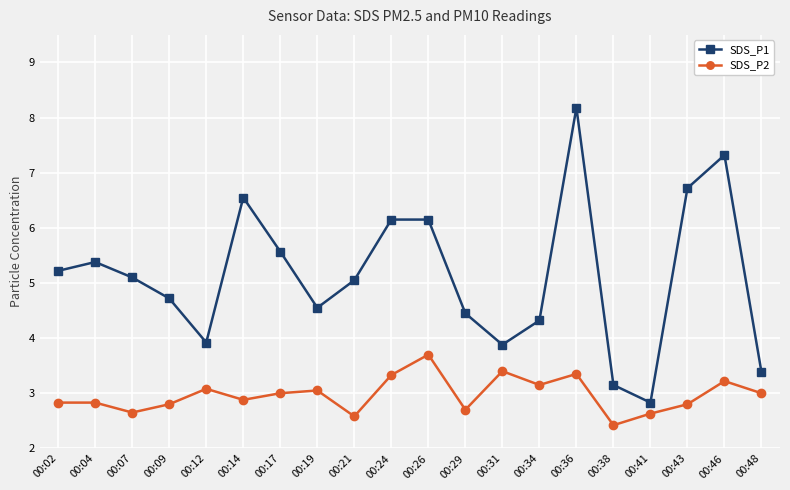

True or false: SDS_P2 has more than 0 interior local peaks.

True